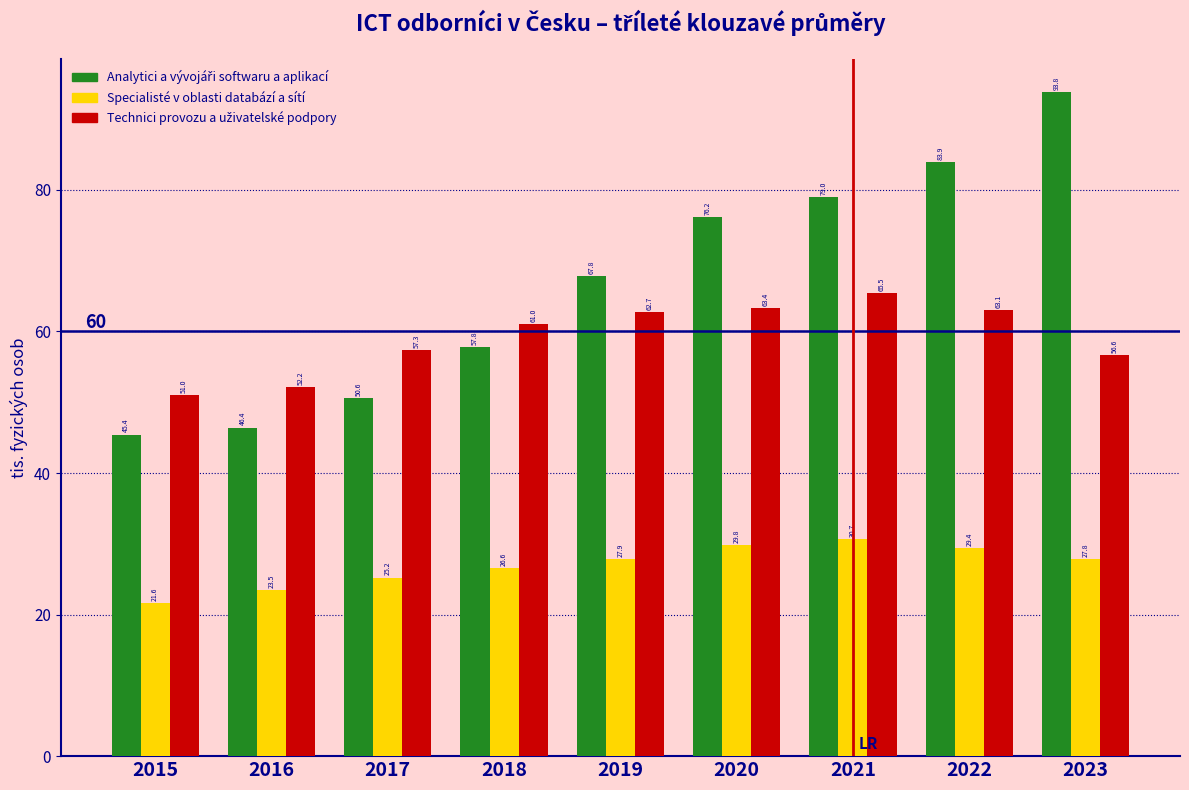

What is the spread (max minus min) of values at 2022?

54.5